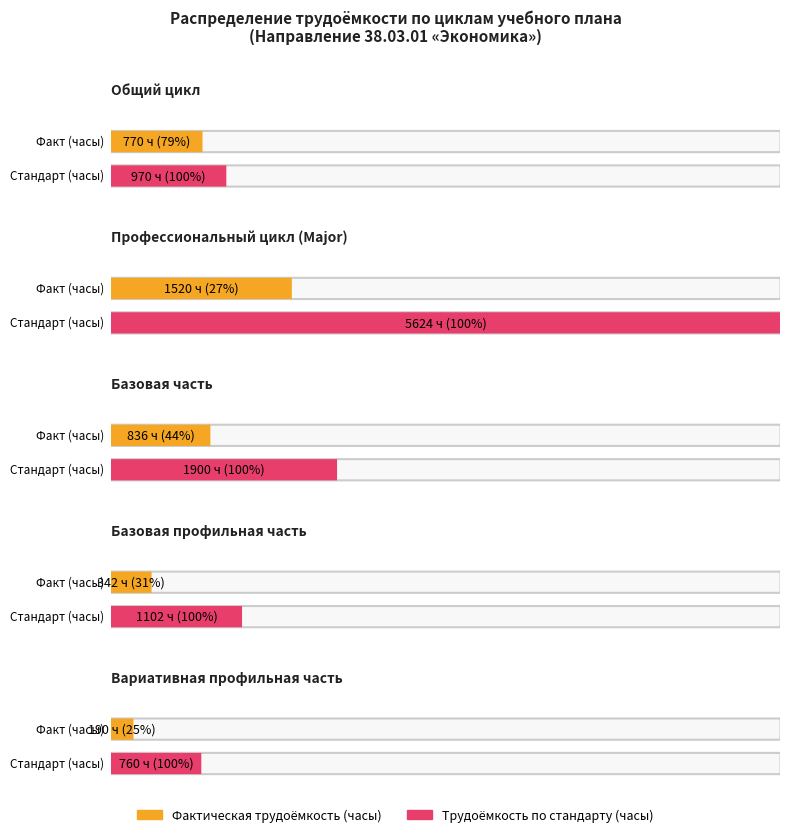

At which label is Трудоемкость в часах closest to 3192?

Базовая часть